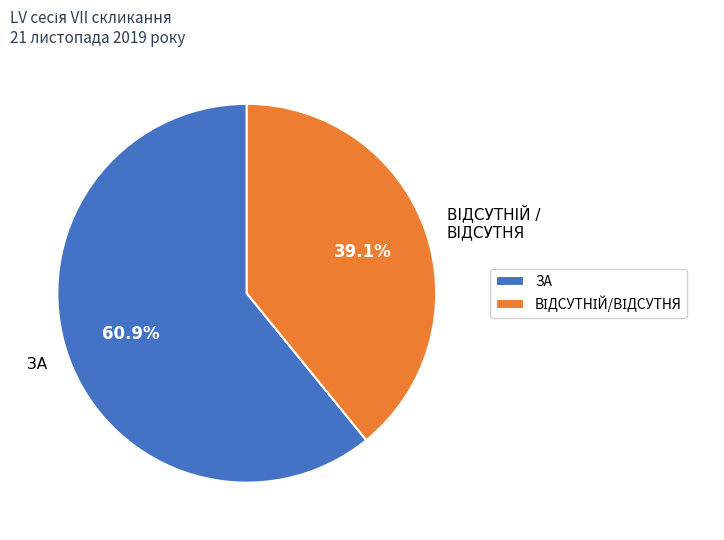

Is there a majority slice in this chart?

Yes